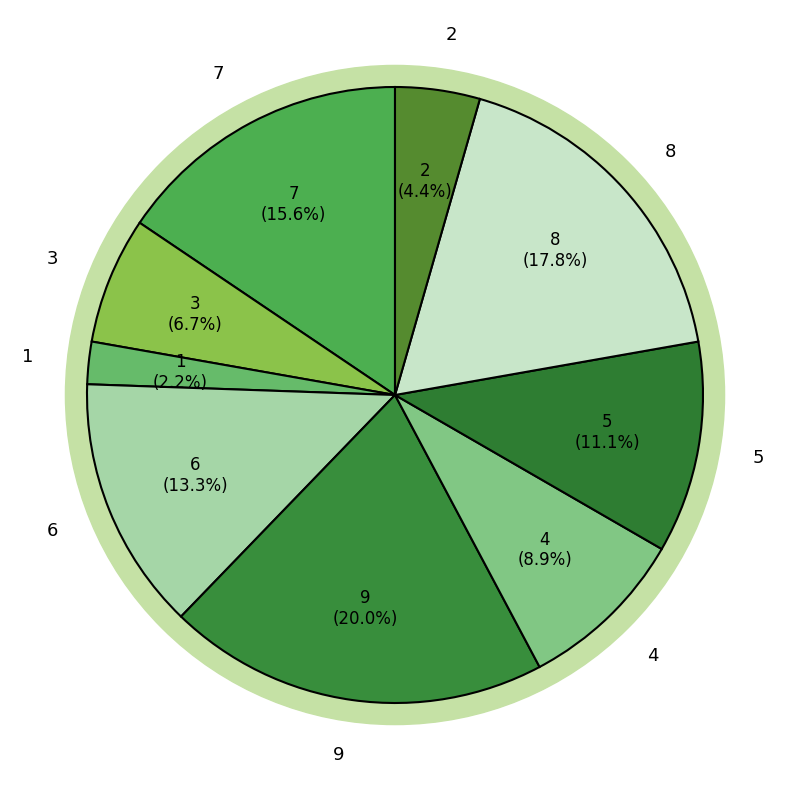

To the nearest percent, what portion does 8 represent?

18%